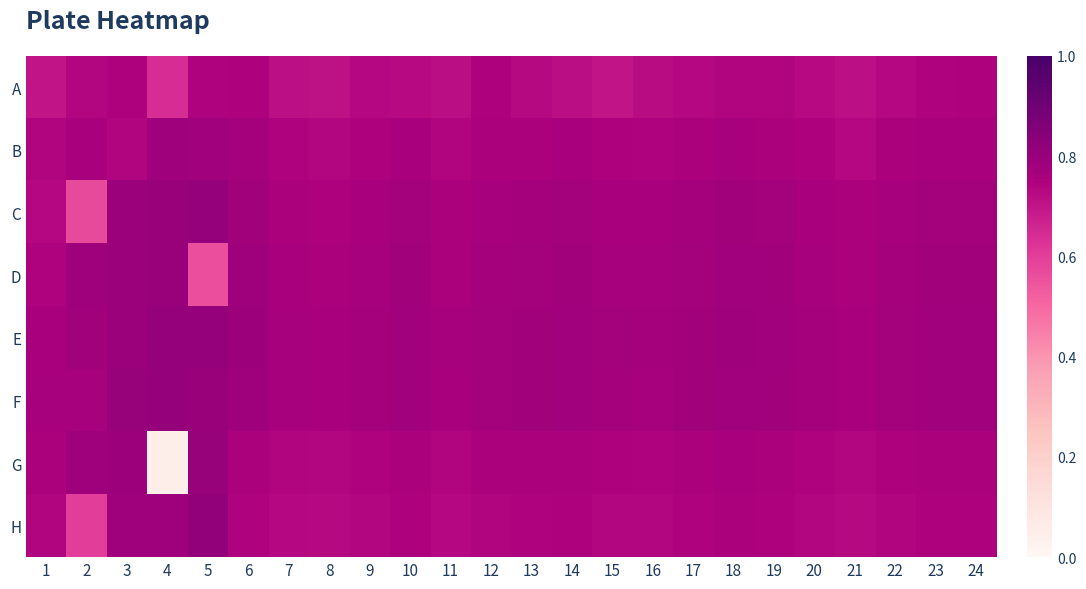

Reading right to left, what are all the values shown in this chart?

A: 24=0.7	23=0.7	22=0.7	21=0.7	20=0.7	19=0.7	18=0.7	17=0.7	16=0.7	15=0.7	14=0.7	13=0.7	12=0.7	11=0.7	10=0.7	9=0.7	8=0.7	7=0.7	6=0.7	5=0.7	4=0.6	3=0.7	2=0.7	1=0.7
B: 24=0.8	23=0.8	22=0.8	21=0.7	20=0.7	19=0.8	18=0.8	17=0.8	16=0.7	15=0.7	14=0.8	13=0.8	12=0.8	11=0.7	10=0.8	9=0.7	8=0.7	7=0.7	6=0.8	5=0.8	4=0.8	3=0.7	2=0.8	1=0.7
C: 24=0.8	23=0.8	22=0.8	21=0.8	20=0.8	19=0.8	18=0.8	17=0.8	16=0.8	15=0.8	14=0.8	13=0.8	12=0.8	11=0.8	10=0.8	9=0.8	8=0.7	7=0.8	6=0.8	5=0.8	4=0.8	3=0.8	2=0.6	1=0.7
D: 24=0.8	23=0.8	22=0.8	21=0.8	20=0.8	19=0.8	18=0.8	17=0.8	16=0.8	15=0.8	14=0.8	13=0.8	12=0.8	11=0.8	10=0.8	9=0.8	8=0.8	7=0.8	6=0.8	5=0.6	4=0.8	3=0.8	2=0.8	1=0.7
E: 24=0.8	23=0.8	22=0.8	21=0.8	20=0.8	19=0.8	18=0.8	17=0.8	16=0.8	15=0.8	14=0.8	13=0.8	12=0.8	11=0.8	10=0.8	9=0.8	8=0.8	7=0.8	6=0.8	5=0.8	4=0.8	3=0.8	2=0.8	1=0.8
F: 24=0.8	23=0.8	22=0.8	21=0.8	20=0.8	19=0.8	18=0.8	17=0.8	16=0.8	15=0.8	14=0.8	13=0.8	12=0.8	11=0.8	10=0.8	9=0.8	8=0.8	7=0.8	6=0.8	5=0.8	4=0.8	3=0.8	2=0.8	1=0.8
G: 24=0.8	23=0.8	22=0.7	21=0.7	20=0.7	19=0.8	18=0.8	17=0.8	16=0.7	15=0.7	14=0.8	13=0.8	12=0.8	11=0.7	10=0.8	9=0.7	8=0.7	7=0.7	6=0.8	5=0.8	4=0.0	3=0.8	2=0.8	1=0.8
H: 24=0.7	23=0.7	22=0.7	21=0.7	20=0.7	19=0.7	18=0.8	17=0.7	16=0.7	15=0.7	14=0.7	13=0.7	12=0.7	11=0.7	10=0.7	9=0.7	8=0.7	7=0.7	6=0.7	5=0.8	4=0.8	3=0.8	2=0.6	1=0.7